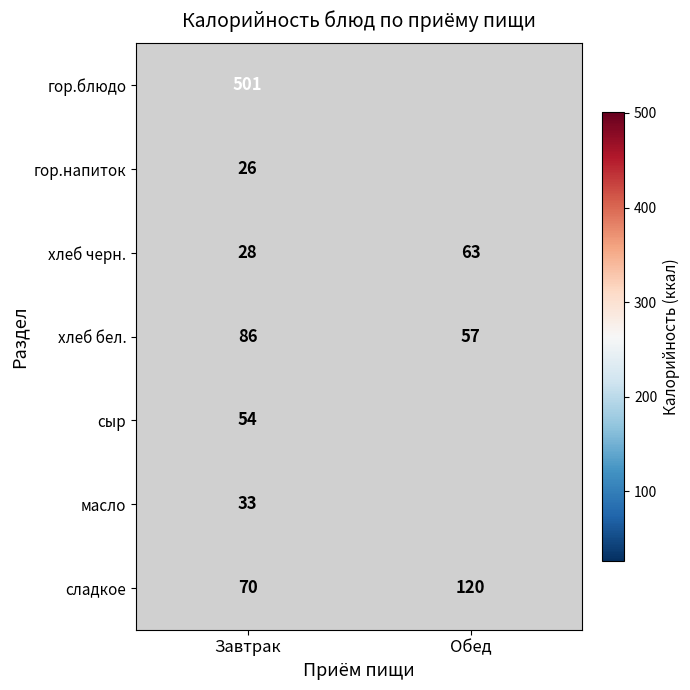

At Завтрак, list the series in order from smallest to largest.

гор.напиток, хлеб черн., масло, сыр, сладкое, хлеб бел., гор.блюдо